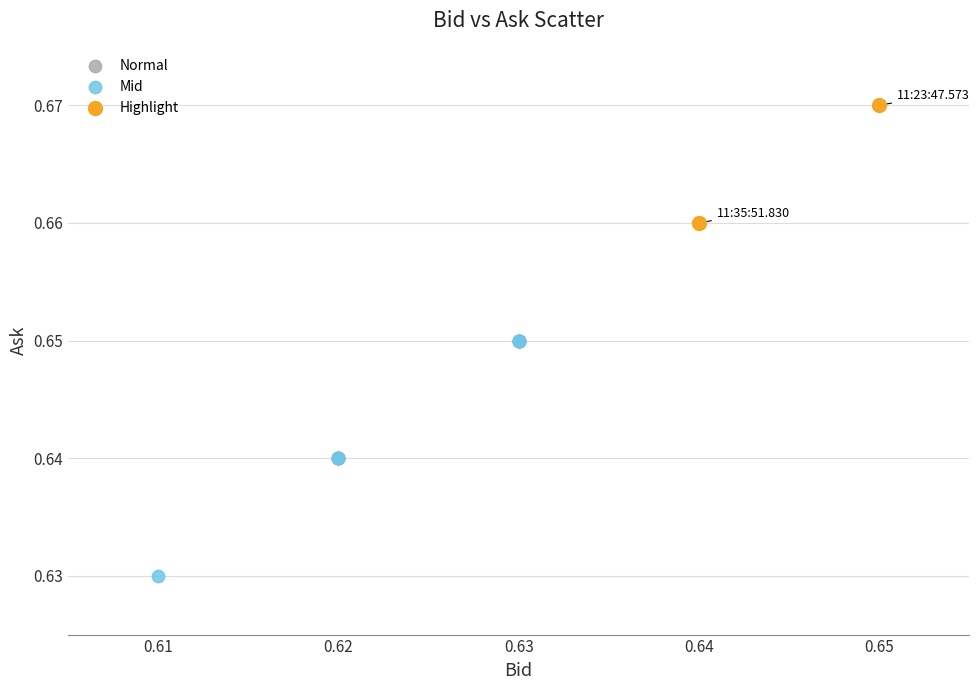

Which series contains the lowest Y value?

Mid